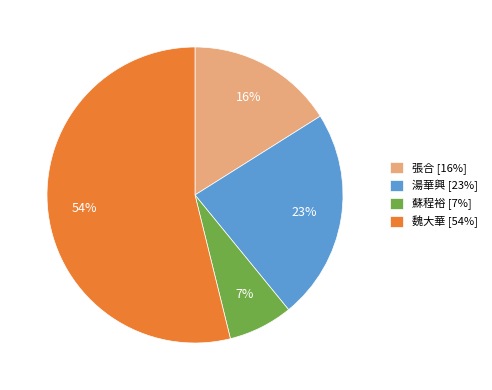

Combined, do 蘇程裕 [7%] and 湯華興 [23%] account for over 50%?

No